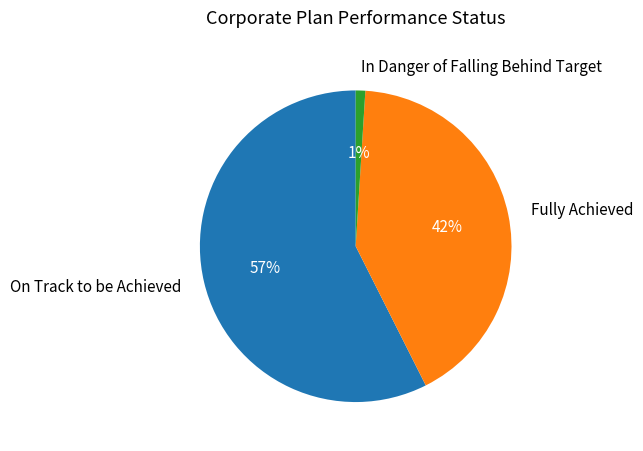

Do In Danger of Falling Behind Target and On Track to be Achieved together represent more than half of the pie?

Yes